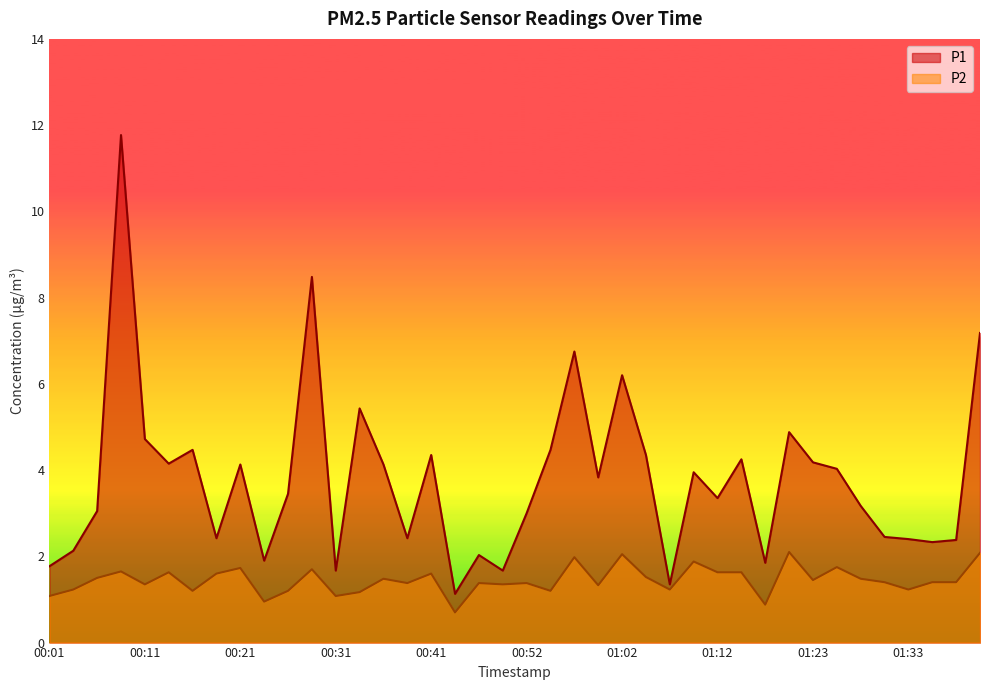

Rank the categories by P2 value from highest to lowest.

01:20, 01:41, 01:02, 00:57, 01:10, 01:25, 00:21, 00:29, 00:08, 00:13, 01:12, 01:15, 00:19, 00:41, 01:05, 00:06, 00:36, 01:28, 01:23, 01:30, 01:36, 01:38, 00:39, 00:46, 00:52, 00:11, 00:49, 01:00, 00:03, 01:07, 01:33, 00:16, 00:26, 00:54, 00:34, 00:01, 00:31, 00:24, 01:17, 00:44